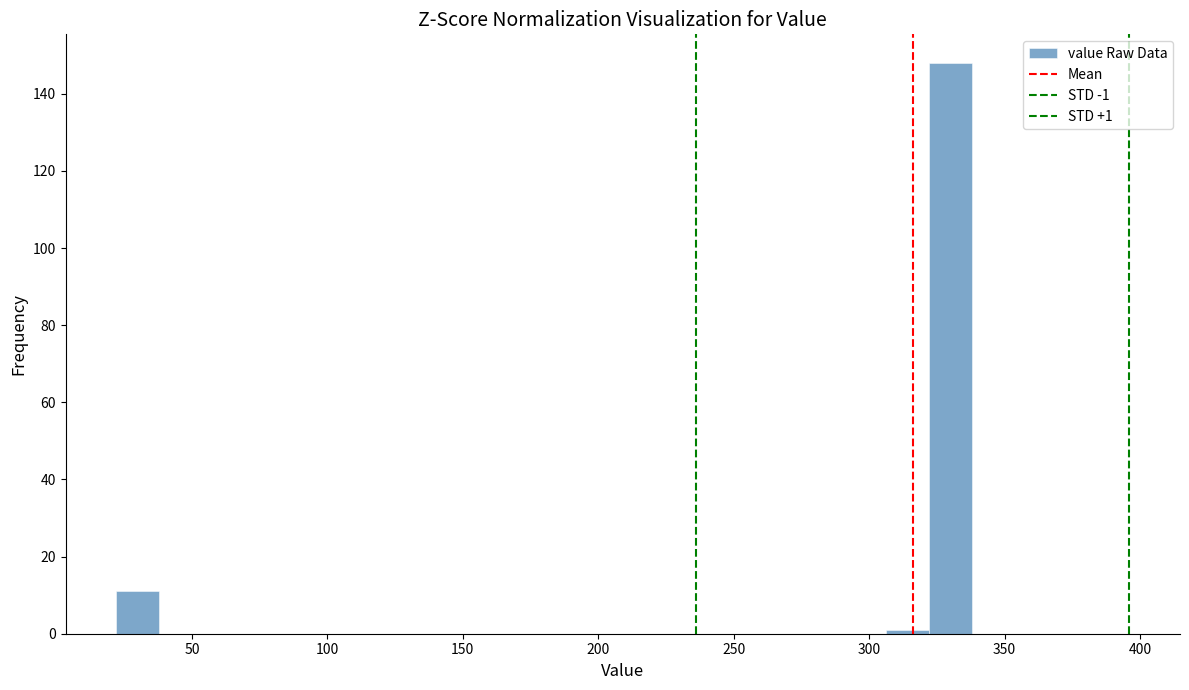

Around what value on the x-axis is the tallest bar? Give the approximate position of its centre, as read against the axis.

330